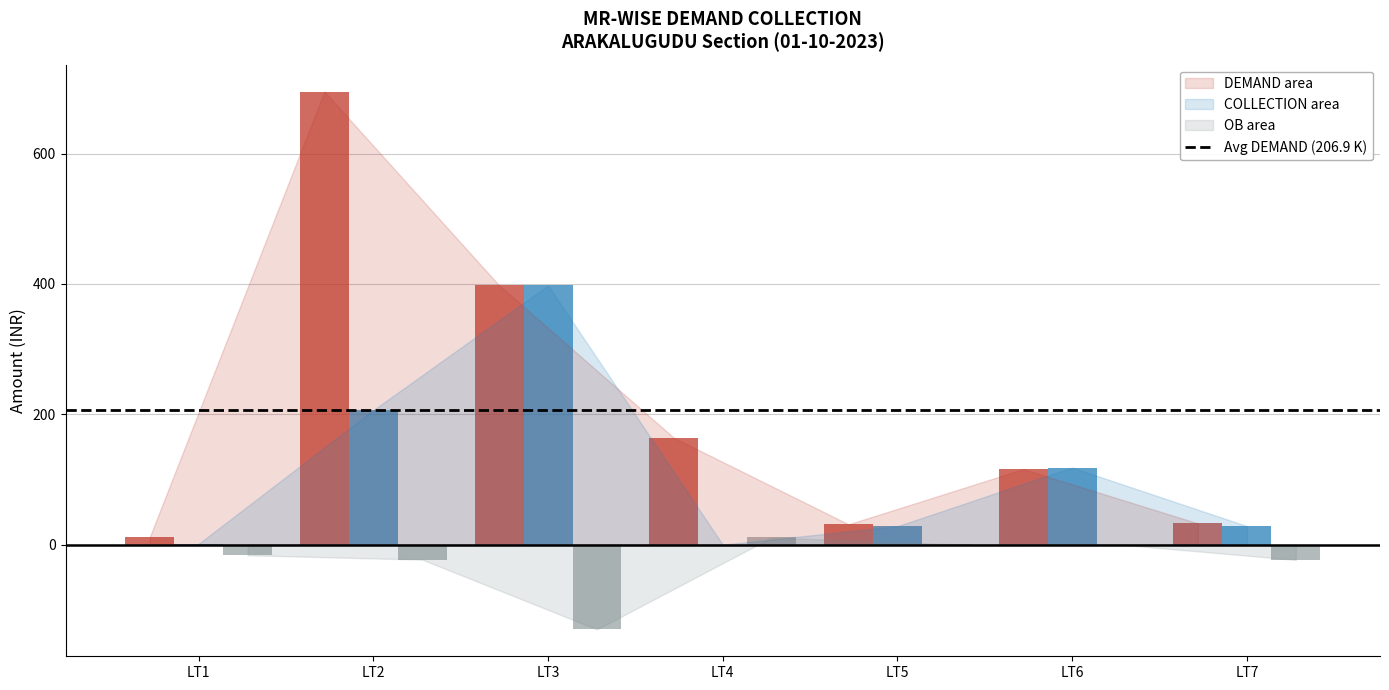

How many data points does each series have?

7